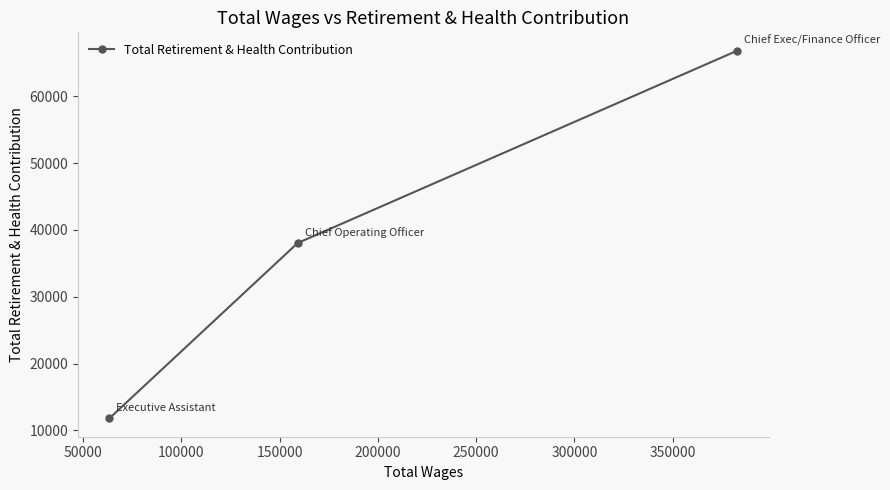

What is the smallest value displayed?

11815